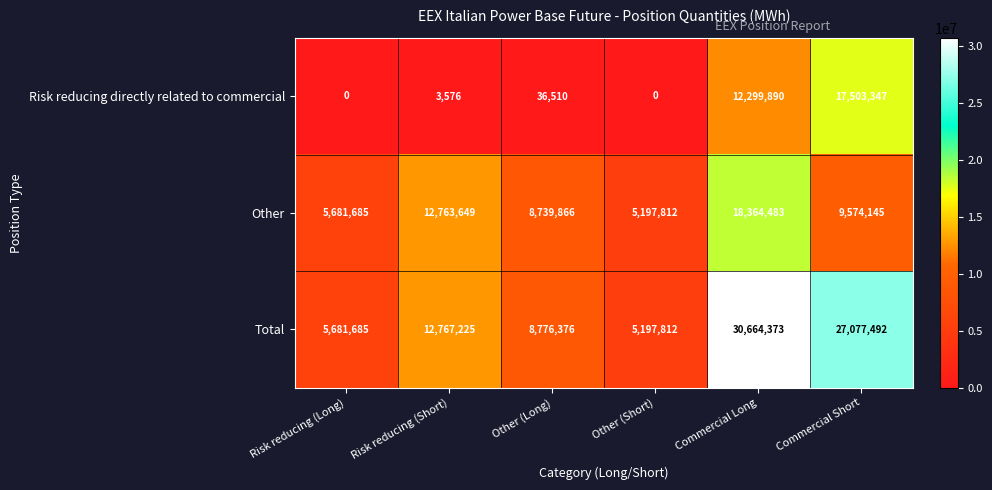

What is the difference between the Total values at Commercial Long and Other (Long)?

21887997